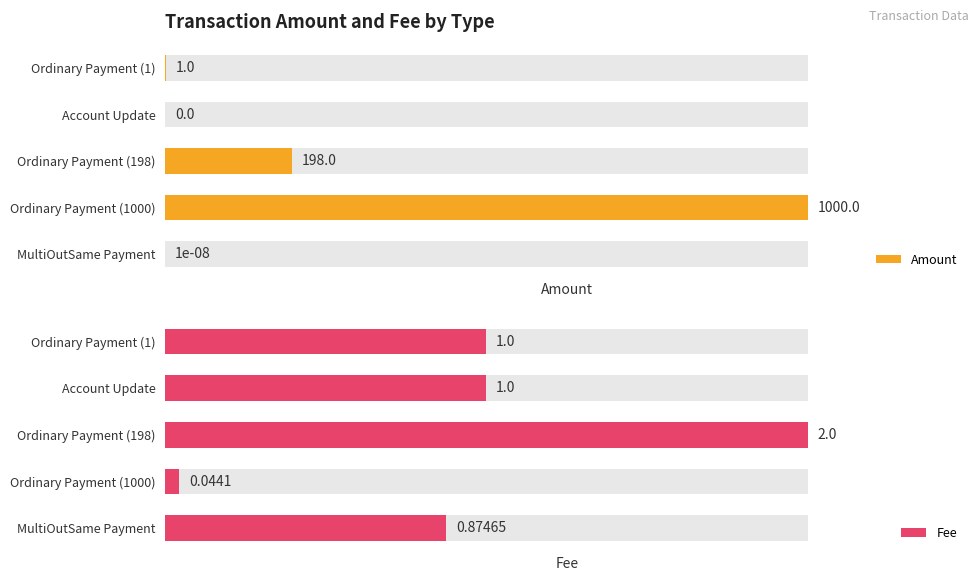

The value of Fee at Account Update is 17.2. True or false?

False